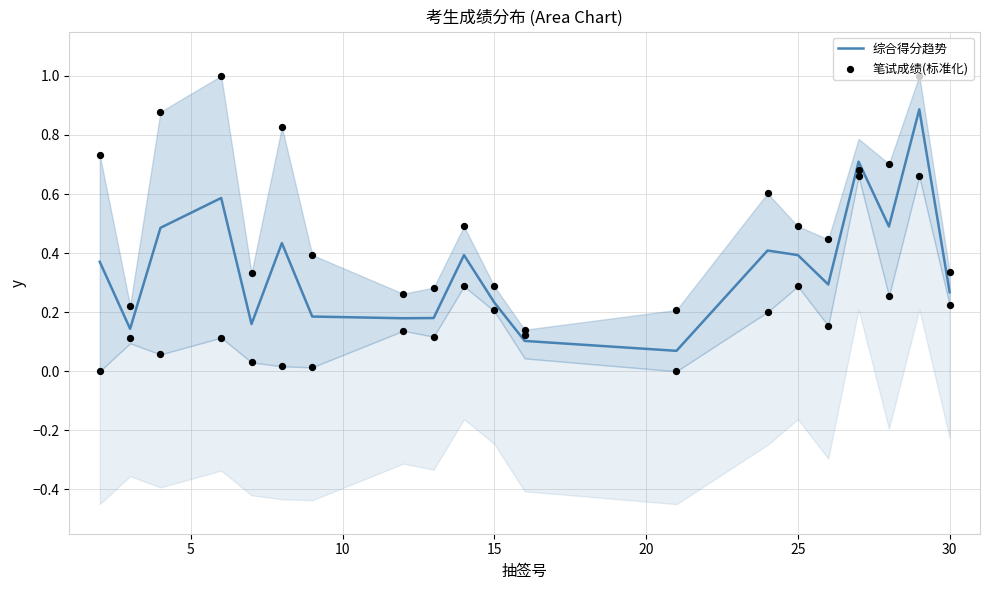

What is the total value across all series at 15?

0.7